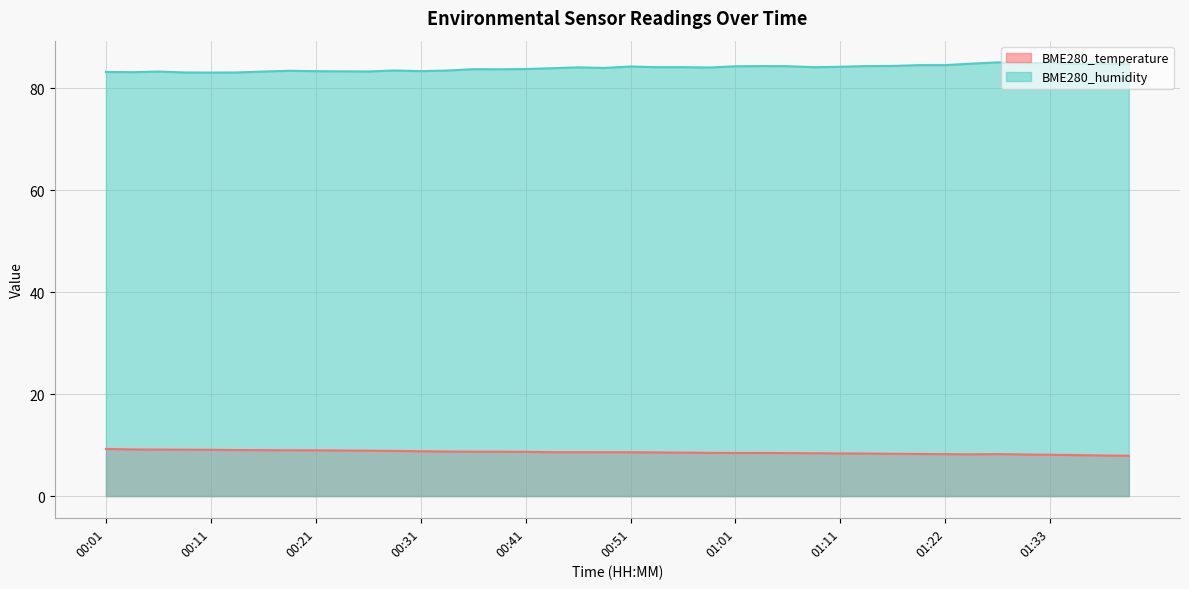

List the series in order of their overall mean, highest first.

BME280_humidity, BME280_temperature